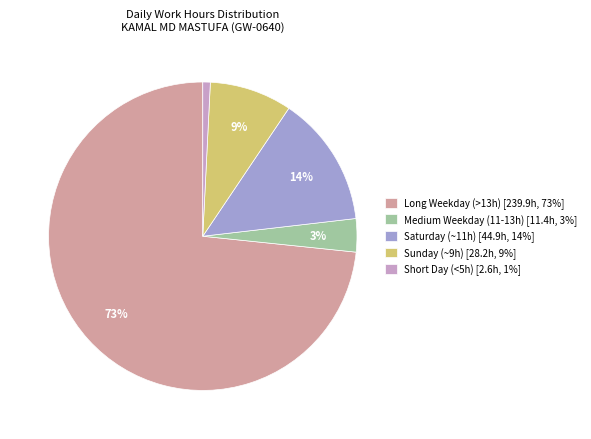

To the nearest percent, what is the average slice percentage?

20%